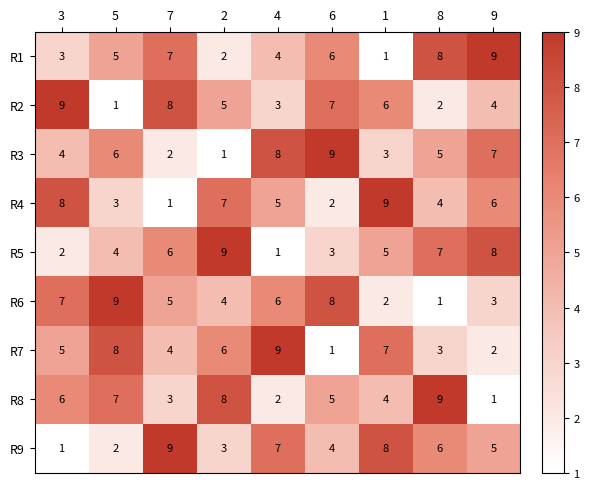

At how many categories does at least one series exceed 3?

9